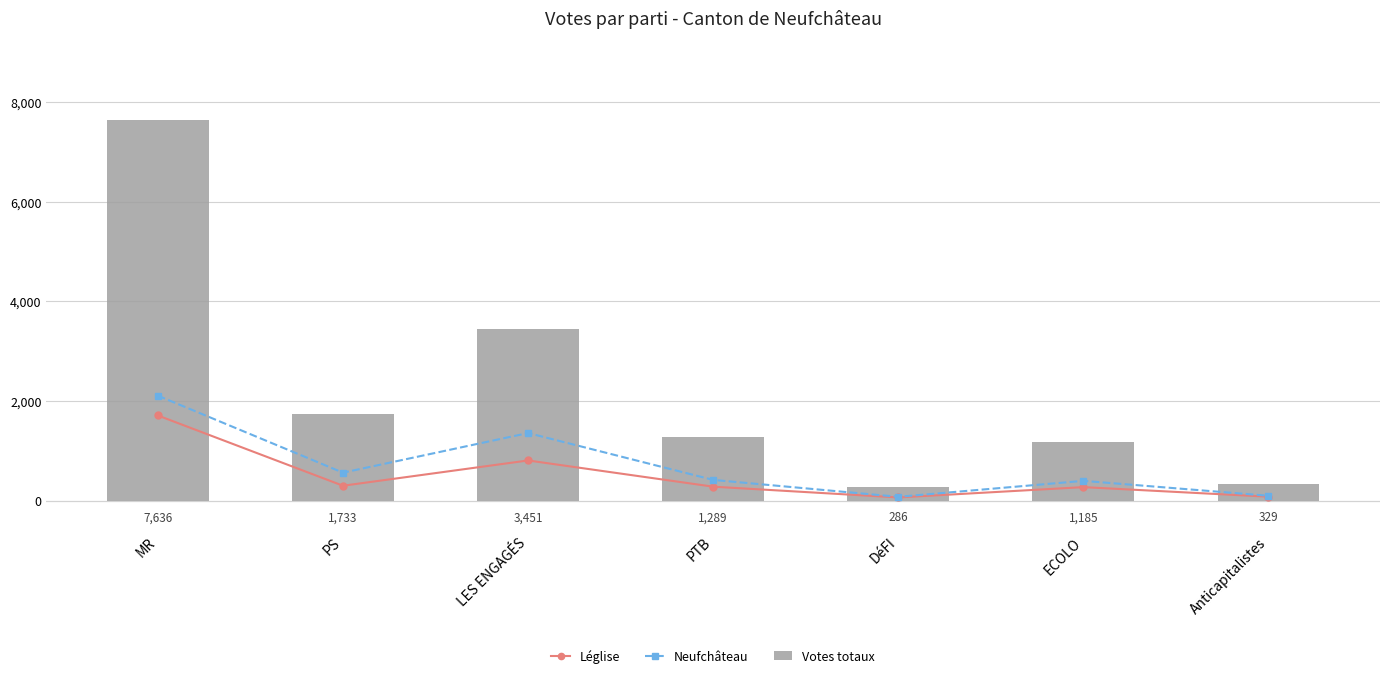

Reading right to left, extract all data points from this chart.

Léglise: Anticapitalistes=82	ECOLO=274	DéFI=67	PTB=283	LES ENGAGÉS=809	PS=302	MR=1711
Neufchâteau: Anticapitalistes=101	ECOLO=400	DéFI=80	PTB=419	LES ENGAGÉS=1359	PS=564	MR=2108
Votes totaux: Anticapitalistes=329	ECOLO=1185	DéFI=286	PTB=1289	LES ENGAGÉS=3451	PS=1733	MR=7636